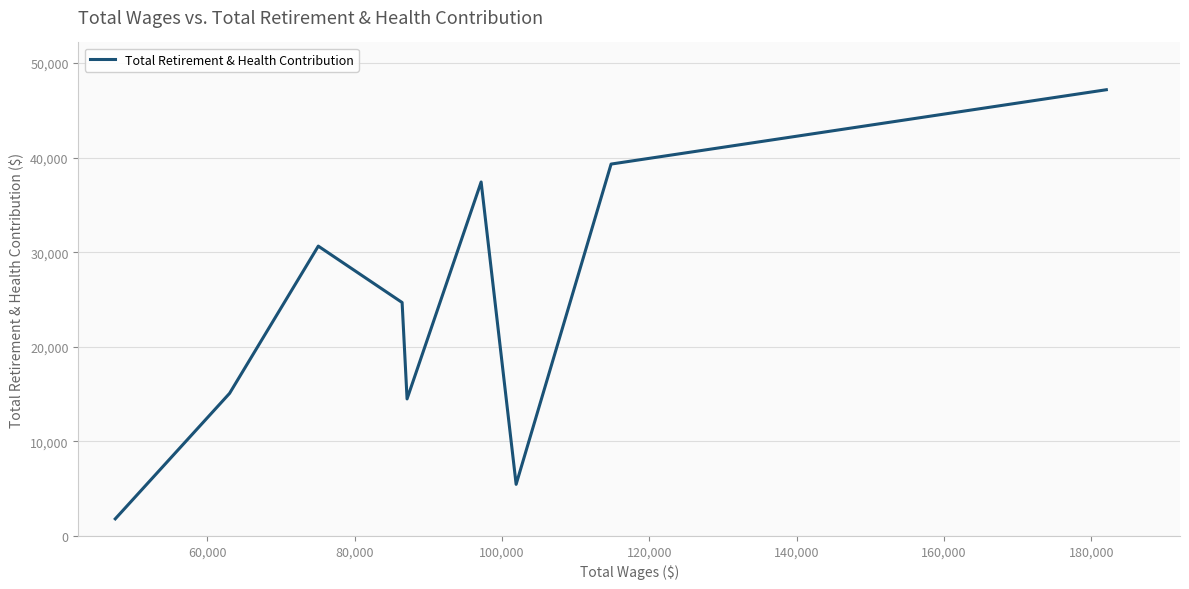

True or false: there are more than 2 points higher than both neighbors.

False